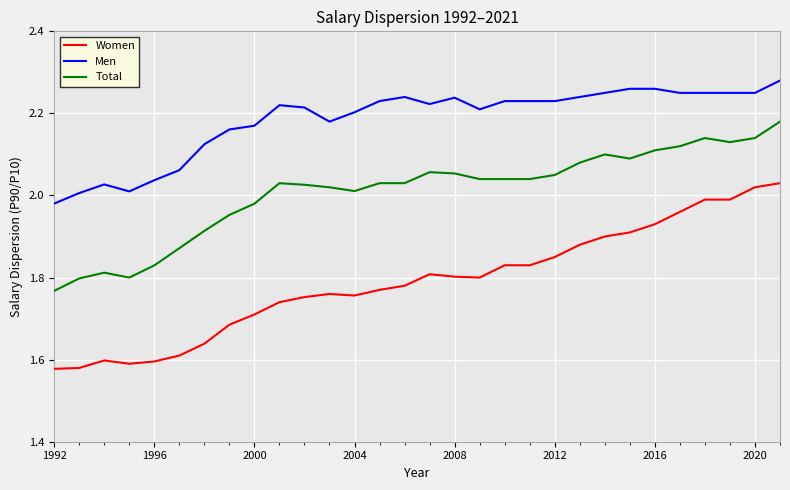

What is the difference between the maximum and minimum values in the Women series?

0.5